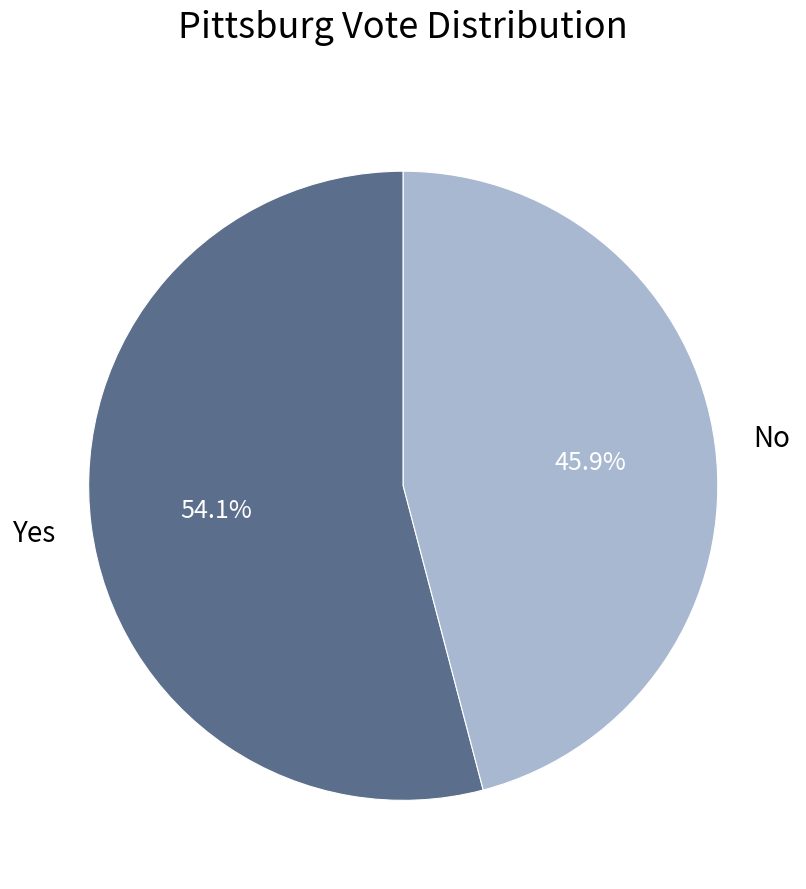

Is there any slice that represents more than half of the pie?

Yes